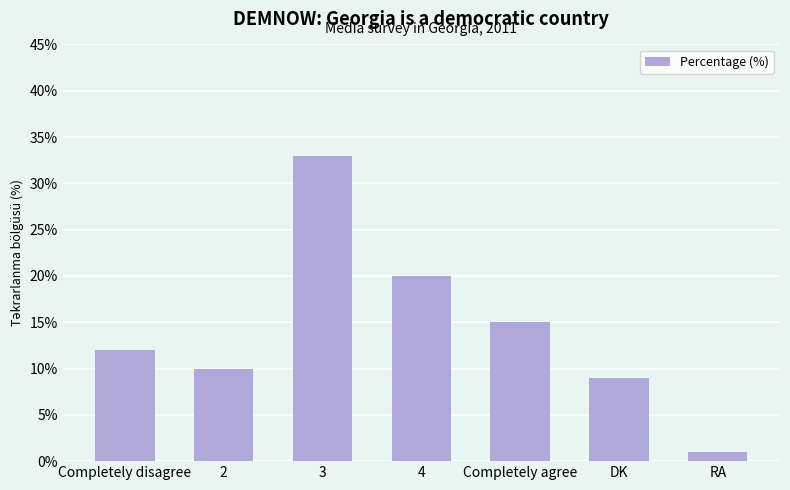

Reading left to right, extract all data points from this chart.

12	10	33	20	15	9	1